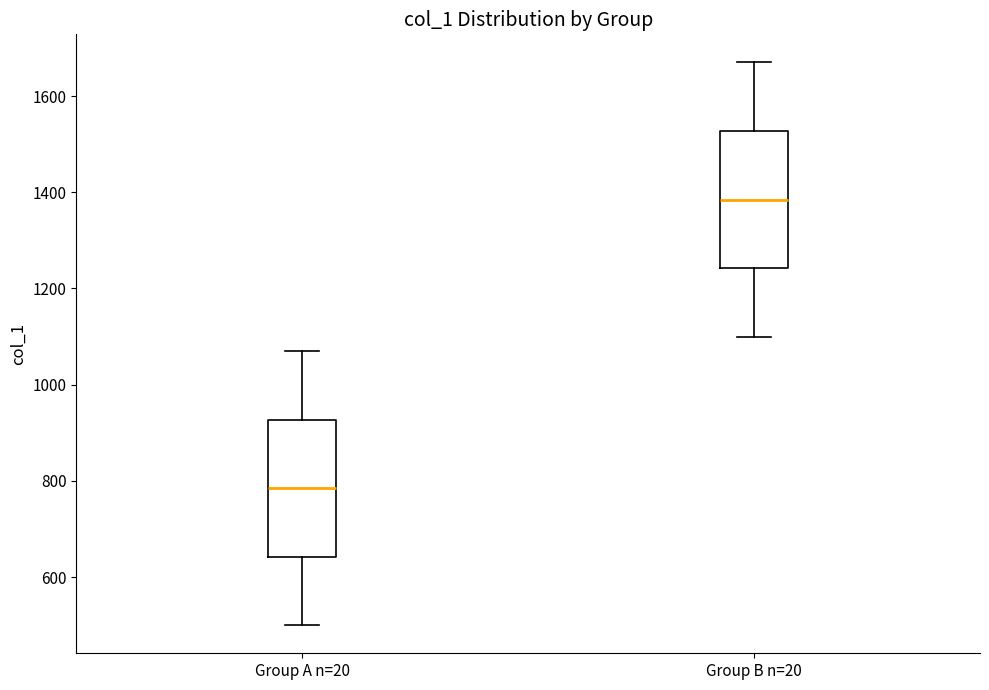

Reading left to right, read every box against the y-axis: the position of its median line, the range the box covers, and the ends of its whiskers. The values are not printed on the chart, so give them approximately, as read against the axis.

Group A n=20: median 780, box 640 to 920, whiskers 500 to 1080
Group B n=20: median 1380, box 1240 to 1520, whiskers 1100 to 1680